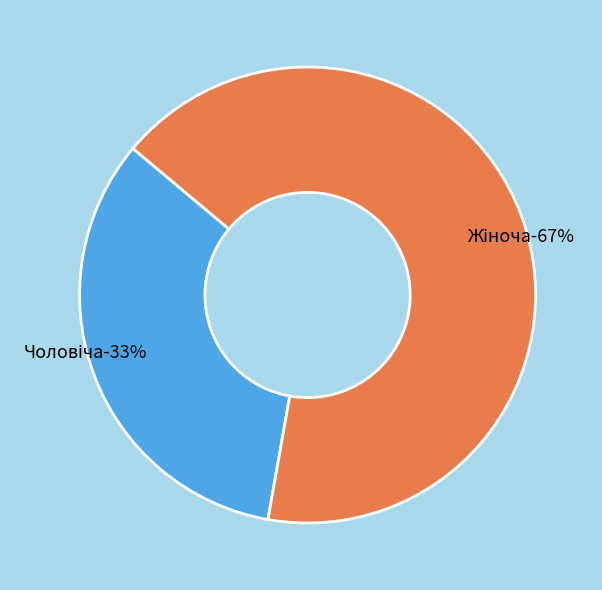

Does any single category account for the majority?

Yes